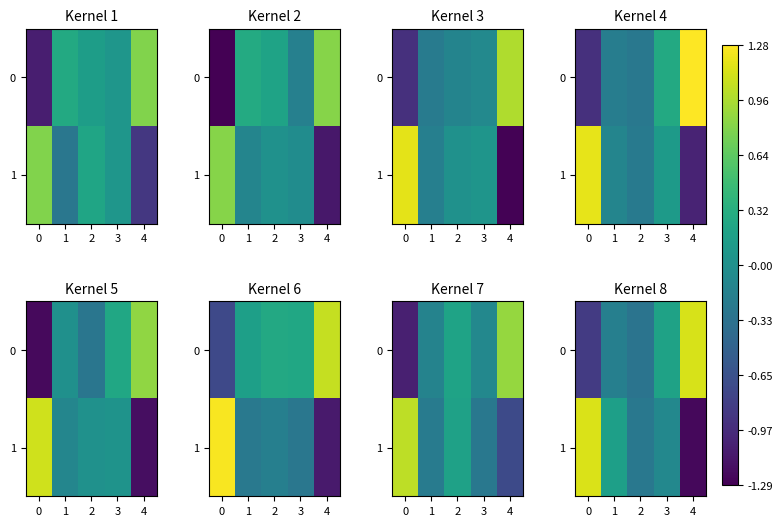

At how many categories does at least one series exceed 0?

4